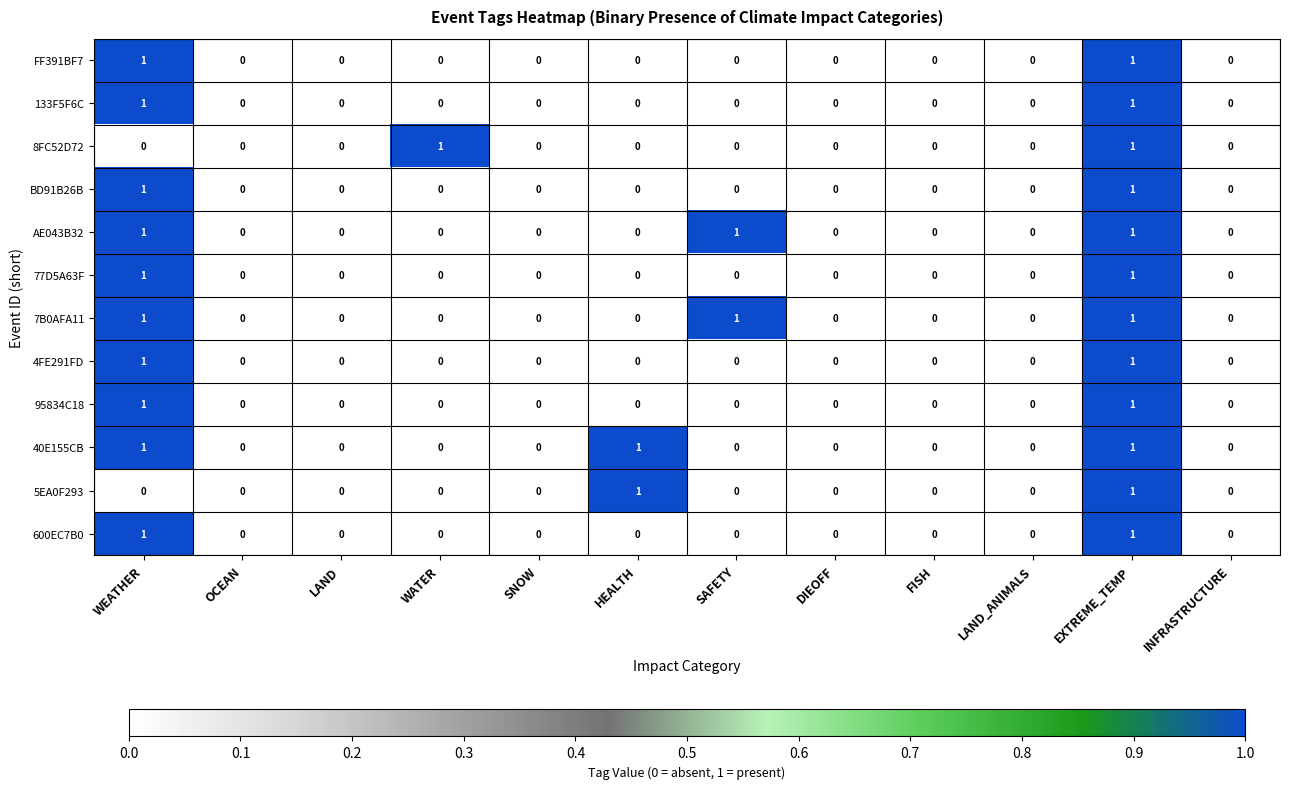

The value of 40E155CB at FISH is 1. True or false?

False